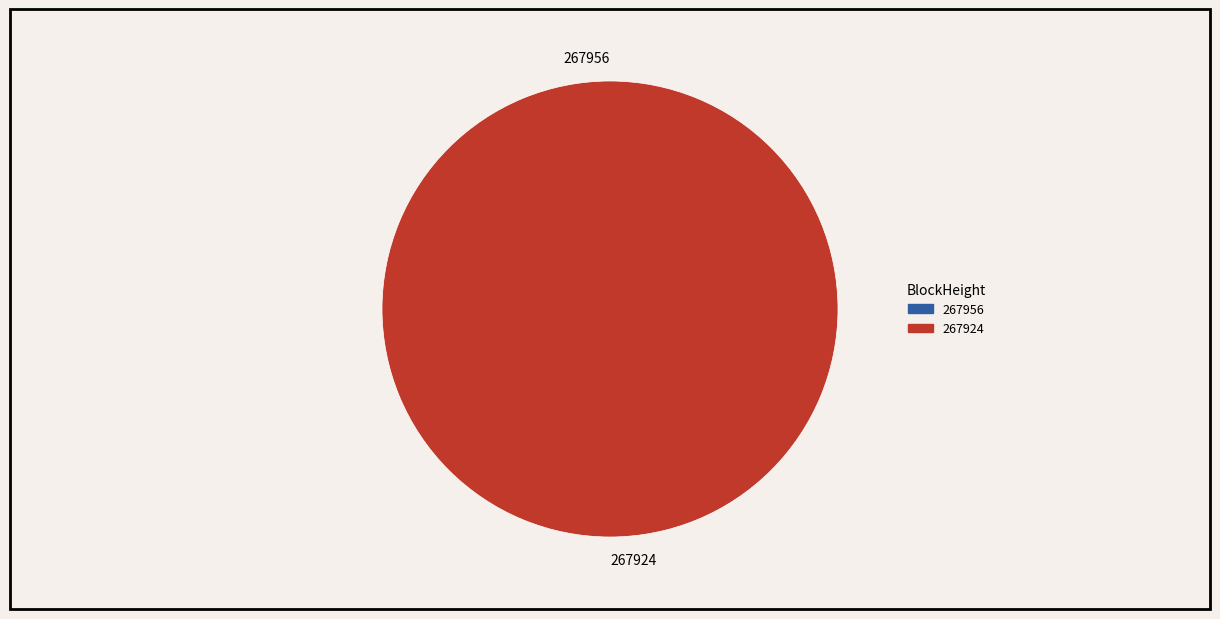

Between 267924 and 267956, which is larger?

267924